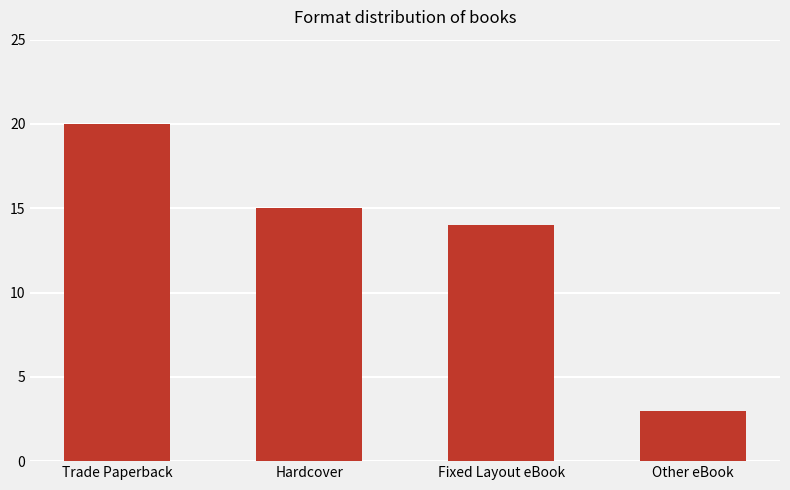

At which label does the data first exceed 15?

Trade Paperback